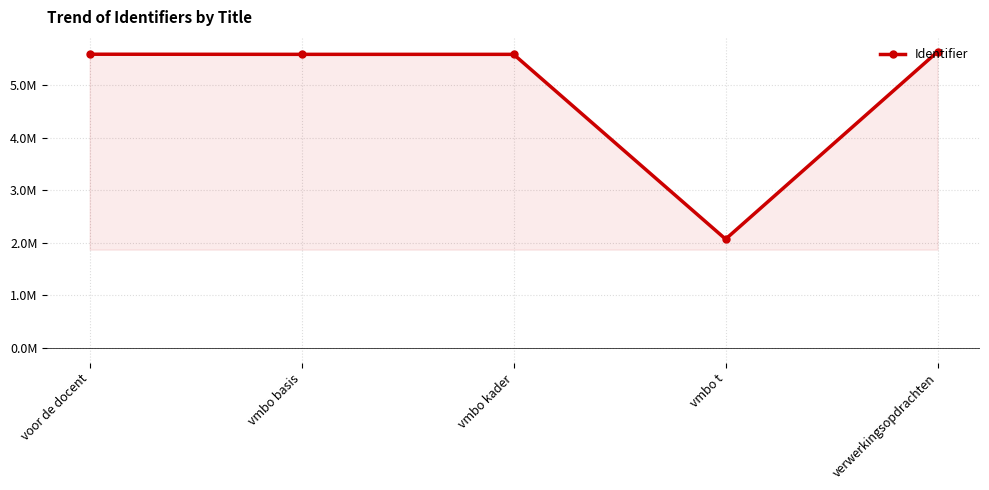

What is the label of the 5th point from the right?

voor de docent